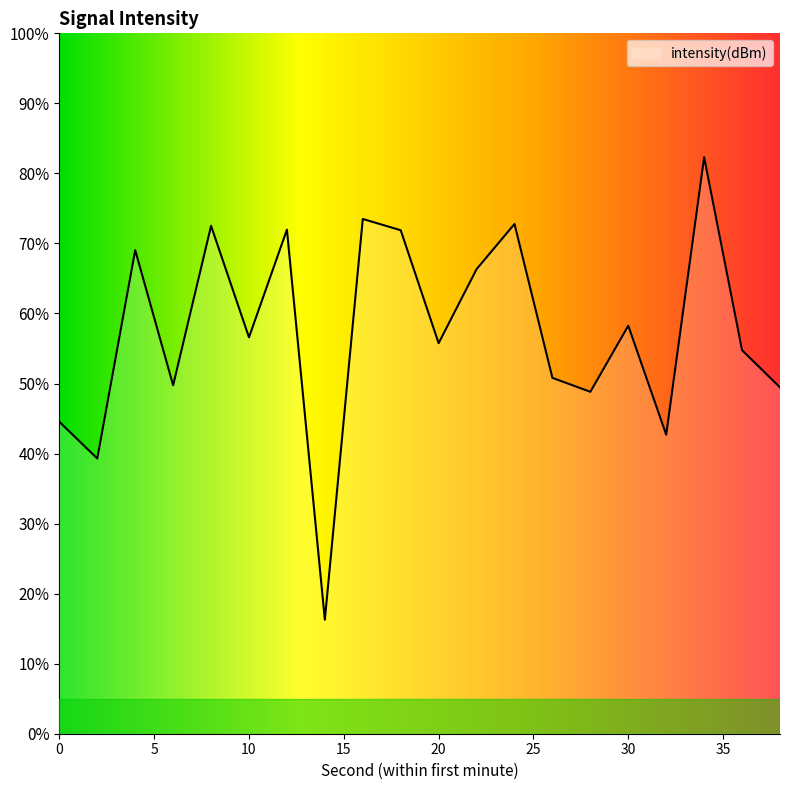

Reading left to right, list all the values displayed in this chart.

0=-126.6	2=-128.2	4=-119.3	6=-125.1	8=-118.2	10=-123.0	12=-118.4	14=-135.1	16=-118.0	18=-118.4	20=-123.3	22=-120.1	24=-118.2	26=-124.8	28=-125.4	30=-122.5	32=-127.2	34=-115.3	36=-123.6	38=-125.2